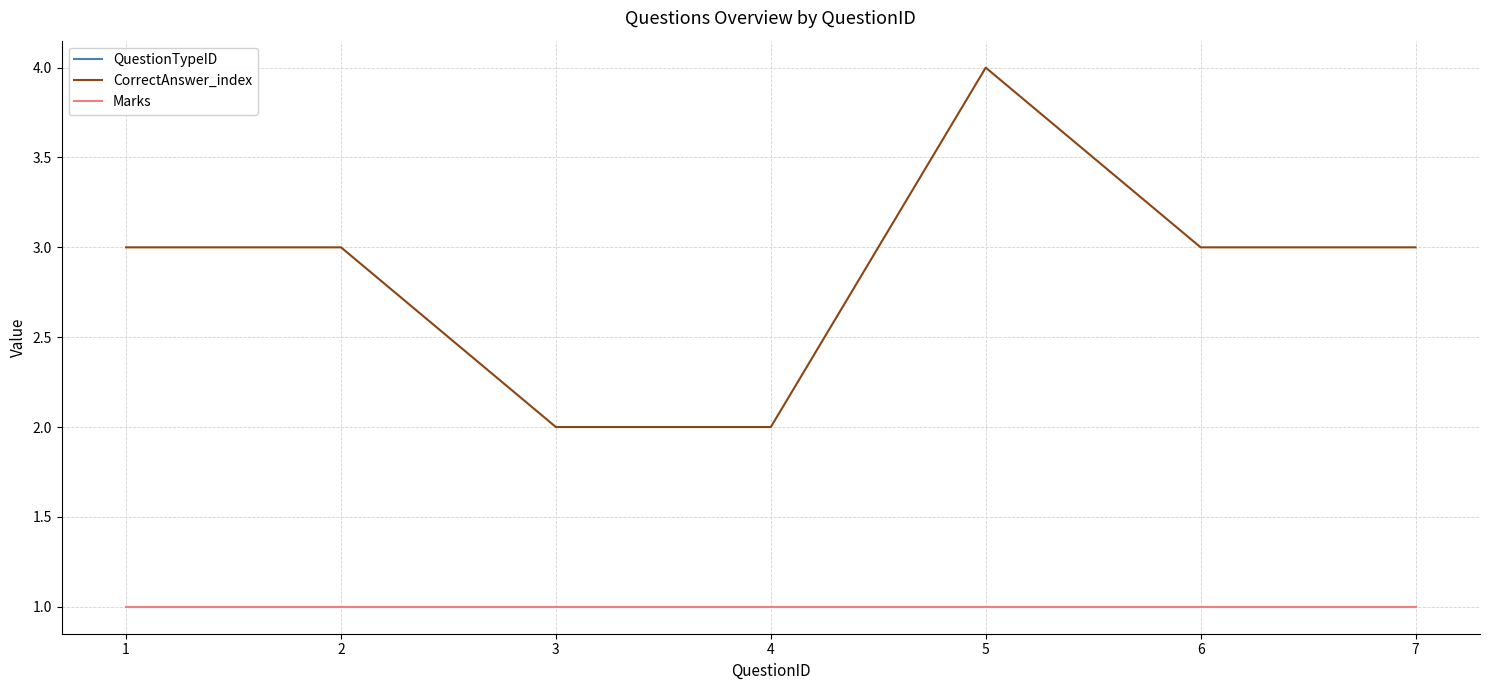

Which series changed the most between 5 and 7?

CorrectAnswer_index